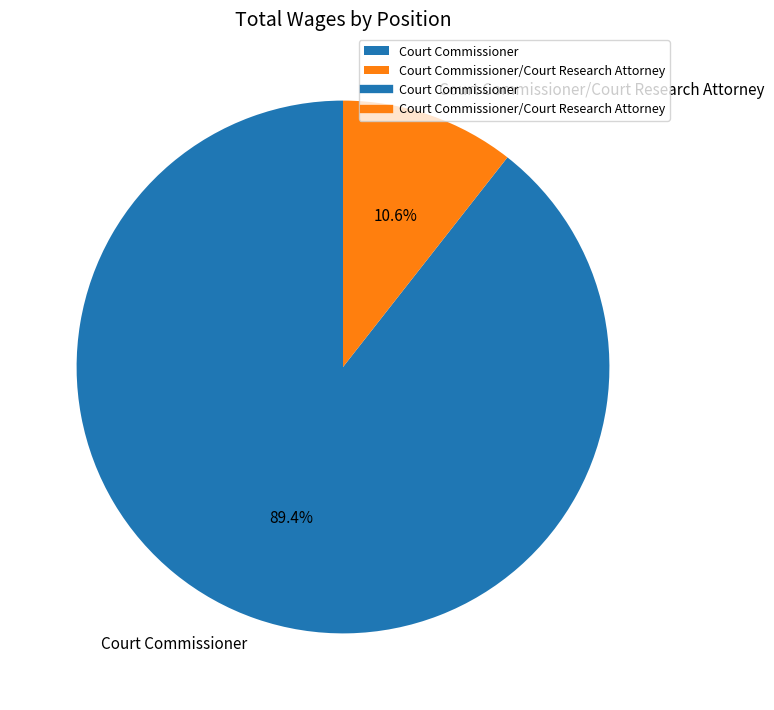

How many slices are in this pie chart?

2